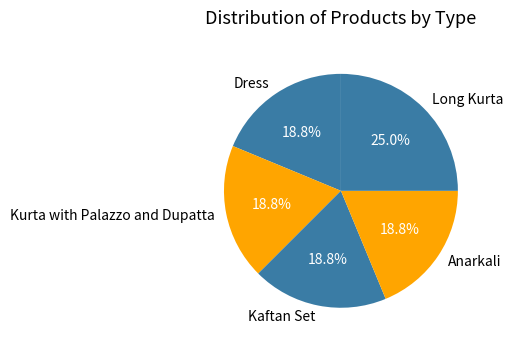

The Long Kurta slice represents 25% of the pie. True or false?

True